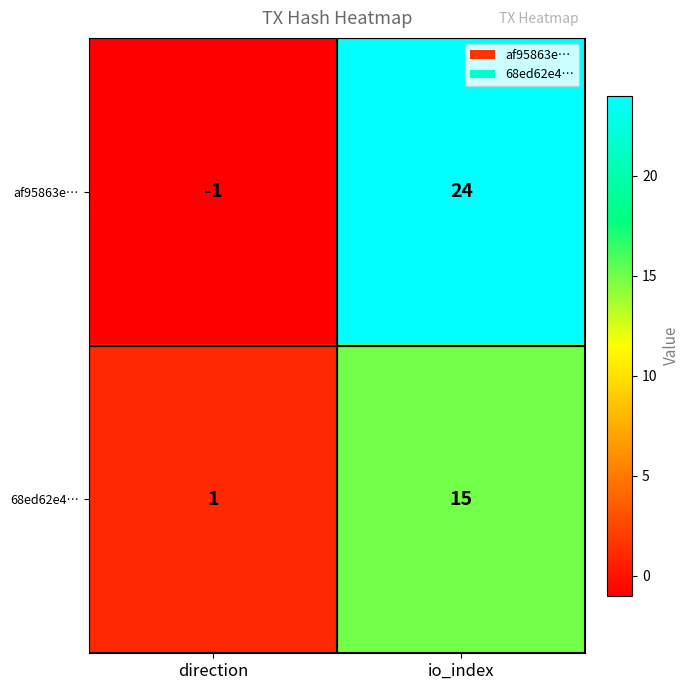

Which series changed the most between direction and io_index?

af95863e…